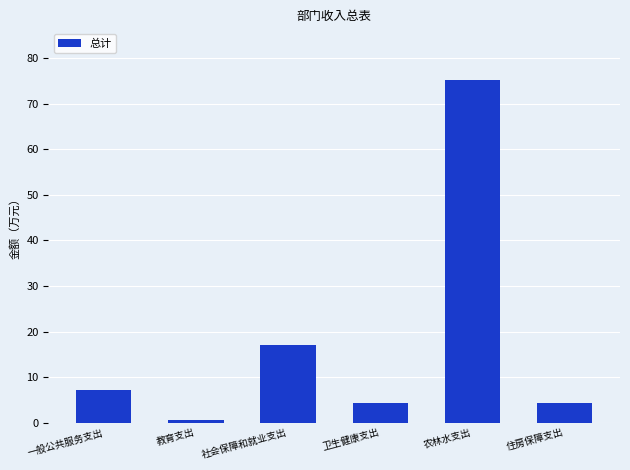

What is the approximate value at 社会保障和就业支出?

17.1